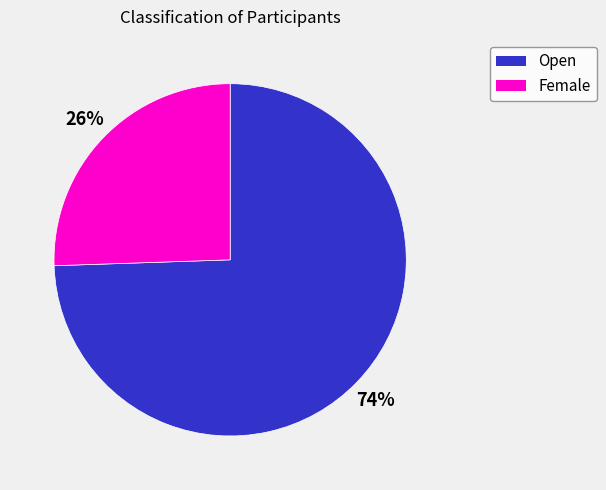

Between Female and Open, which is larger?

Open